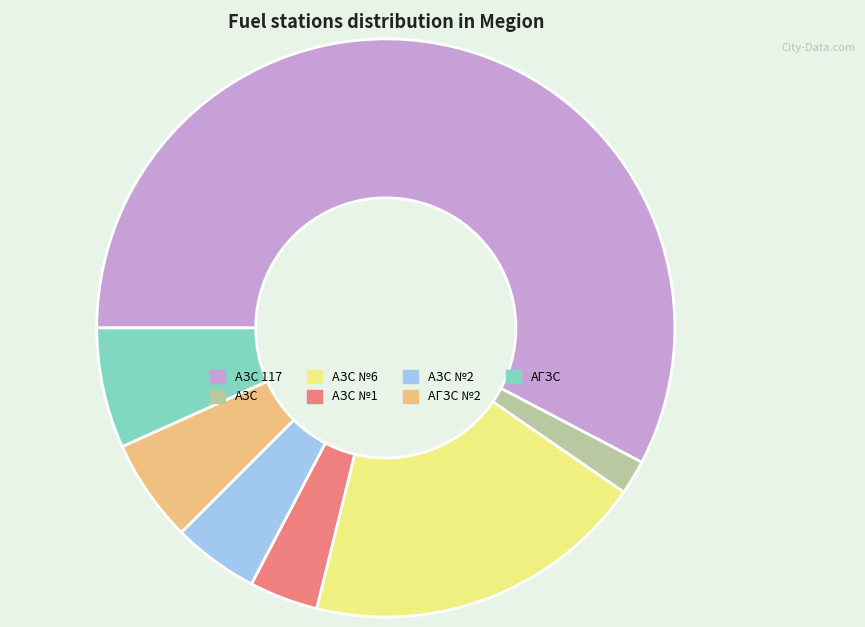

Approximately how many times larger is the value at АЗС compared to АЗС №1?

0.5